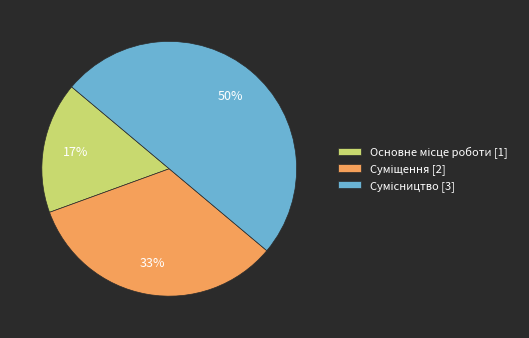

To the nearest percent, what is the average slice percentage?

33%